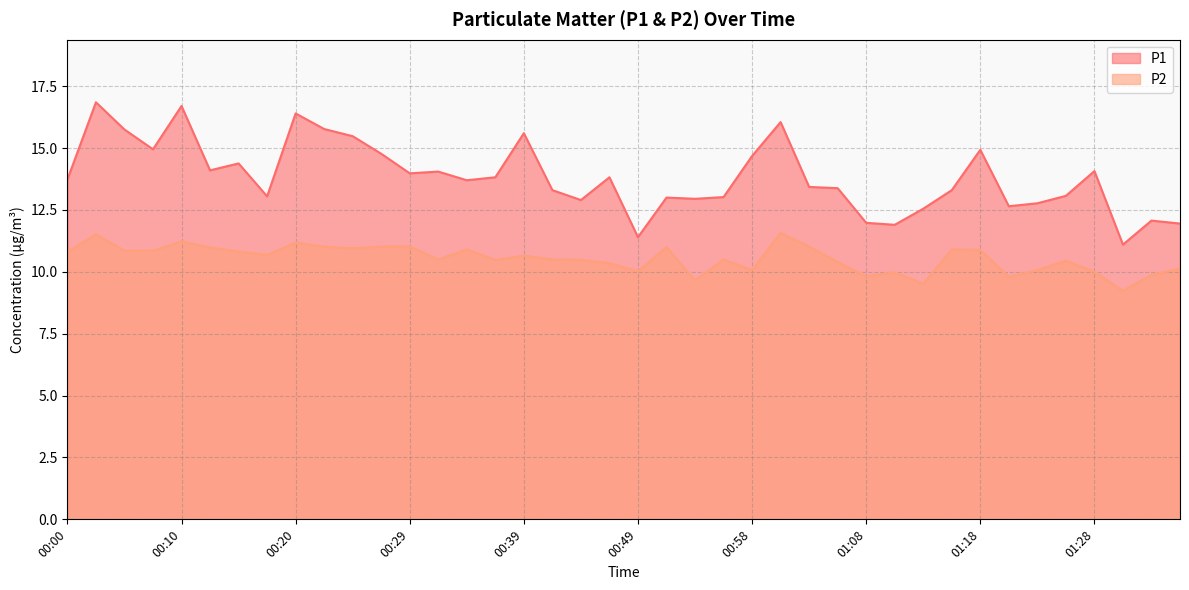

What is the total value across all series at 00:20?

27.6